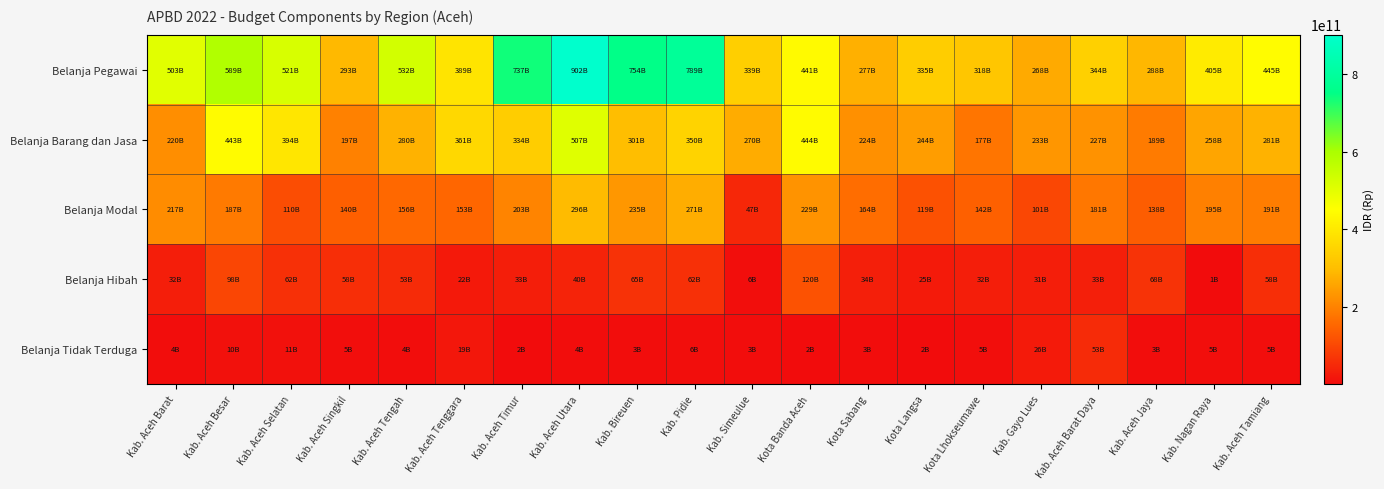

How many data points does each series have?

20